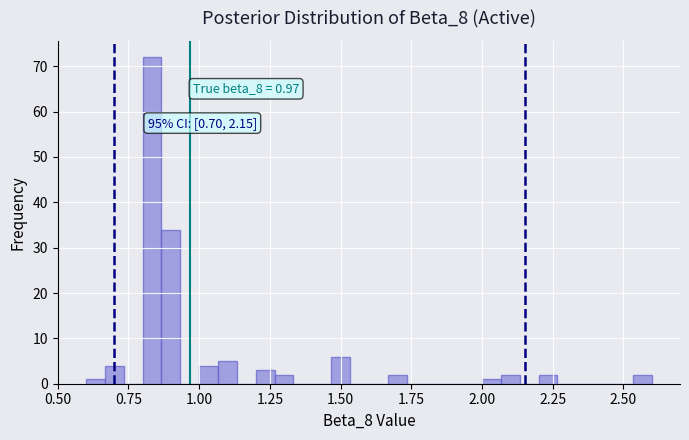

Read against the x-axis, roughly where is the centre of the tallest bar?

0.85